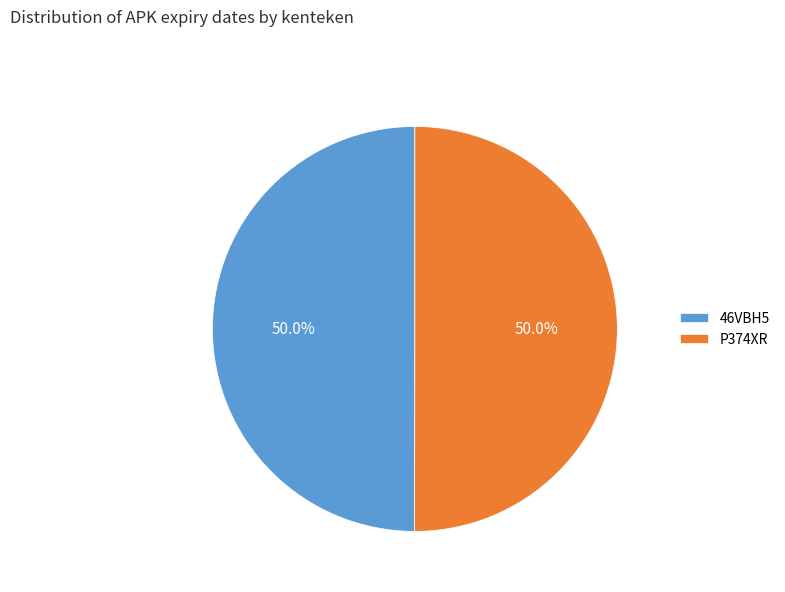

How many segments does this pie chart have?

2